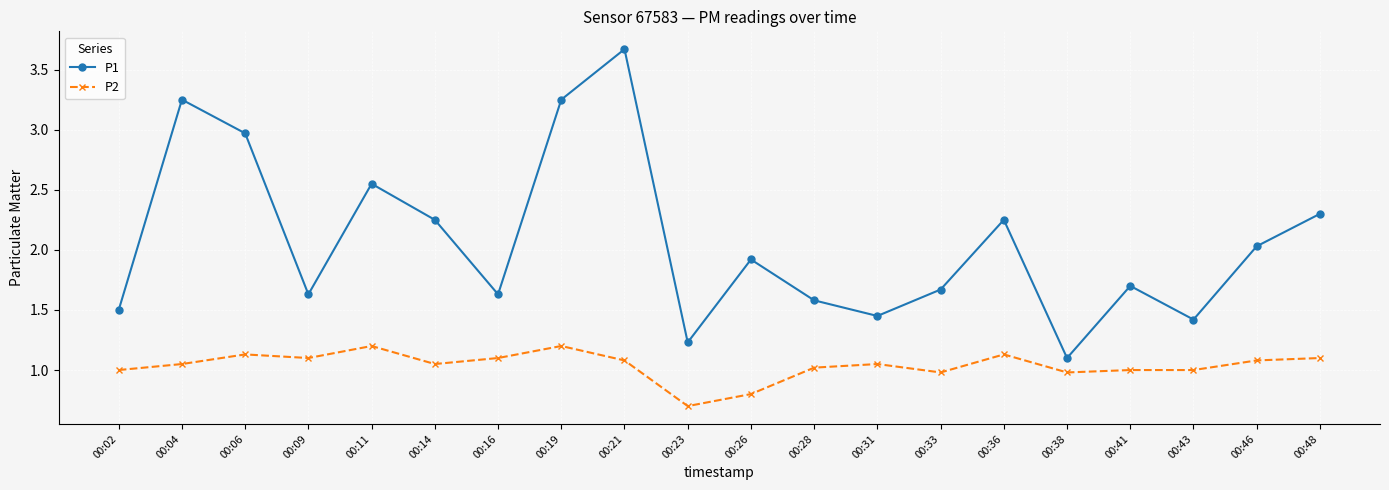

True or false: P2 has more than 2 interior local peaks.

True